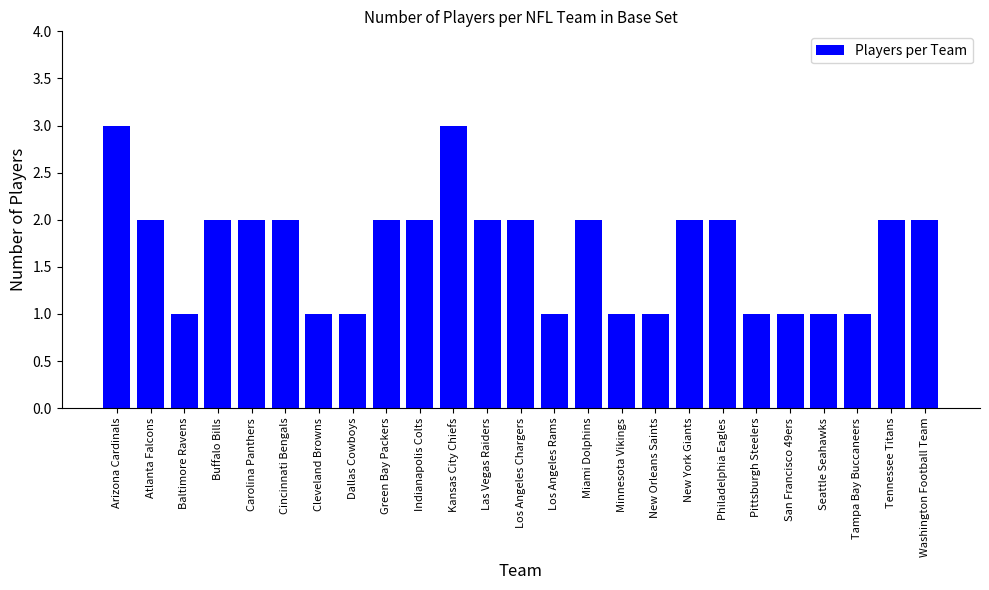

Is it true that the value at Baltimore Ravens is 0?

False